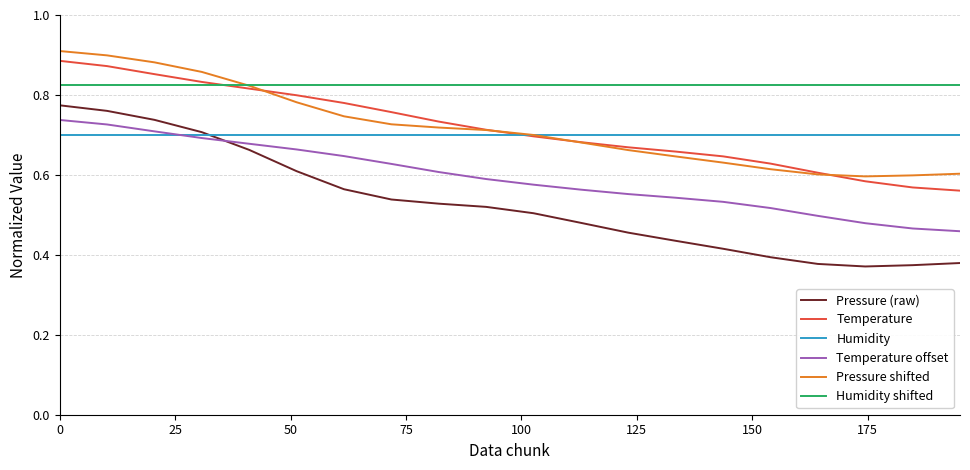

Count the number of data series in this chart.

6